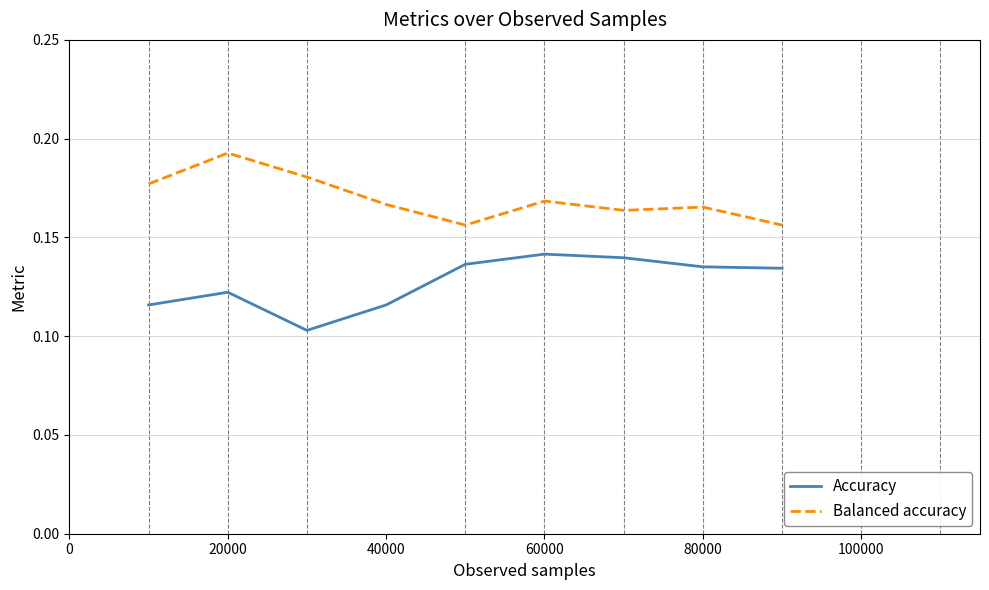

How many lines are shown in the chart?

2